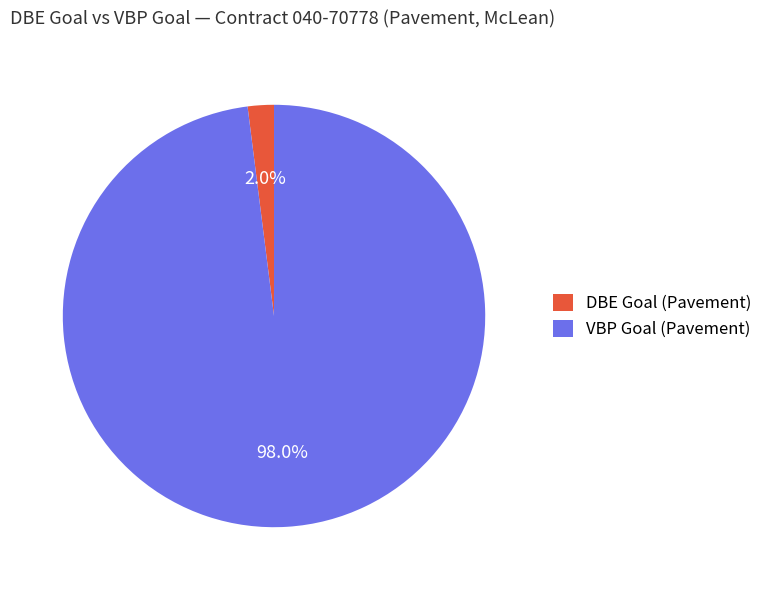

What is the smallest slice in the pie chart?

DBE Goal (Pavement)